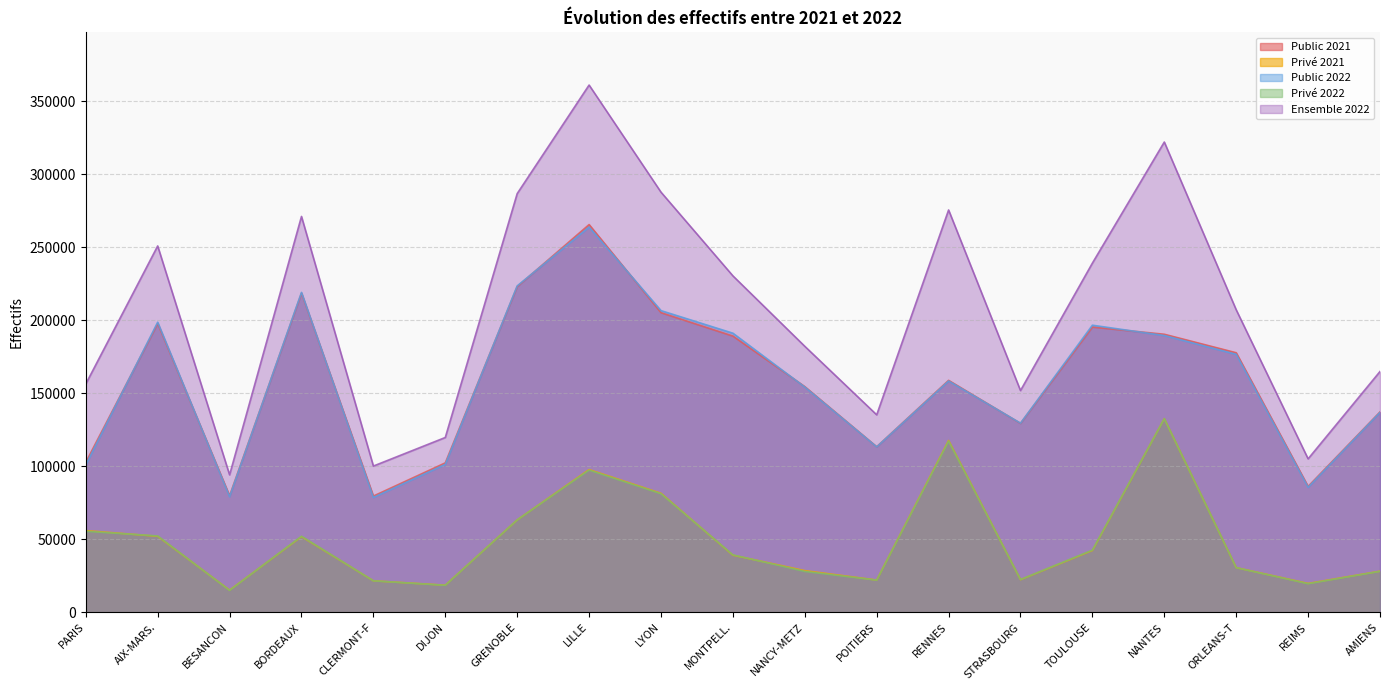

What is the label of the 2nd point from the right?

REIMS